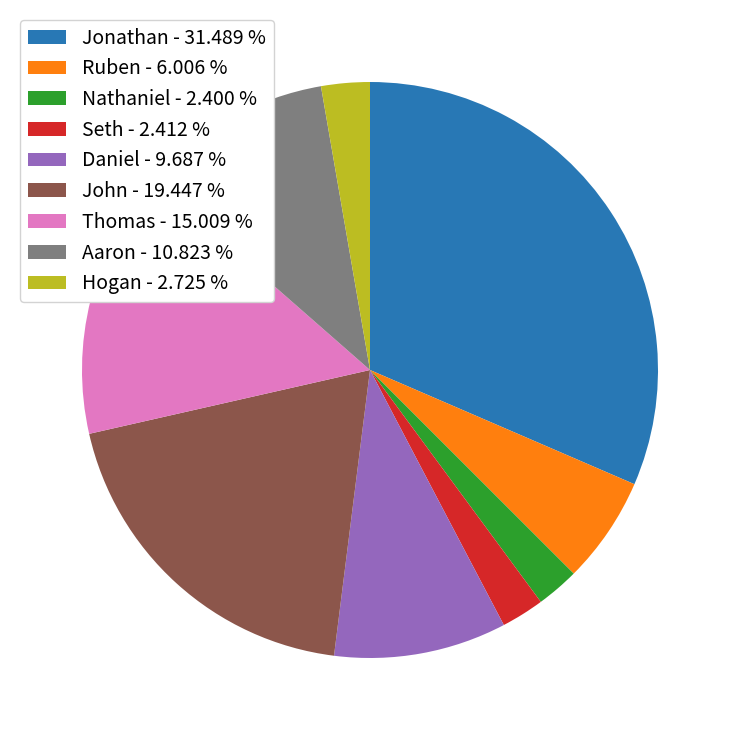

Does any single category account for the majority?

No